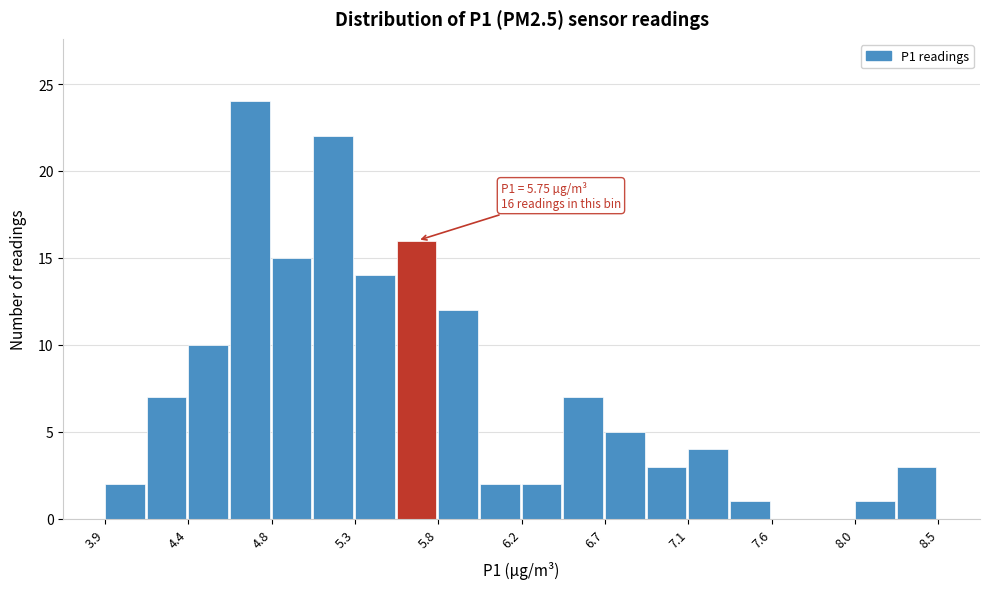

Which range on the x-axis has the tallest bar?

4.60 to 4.85